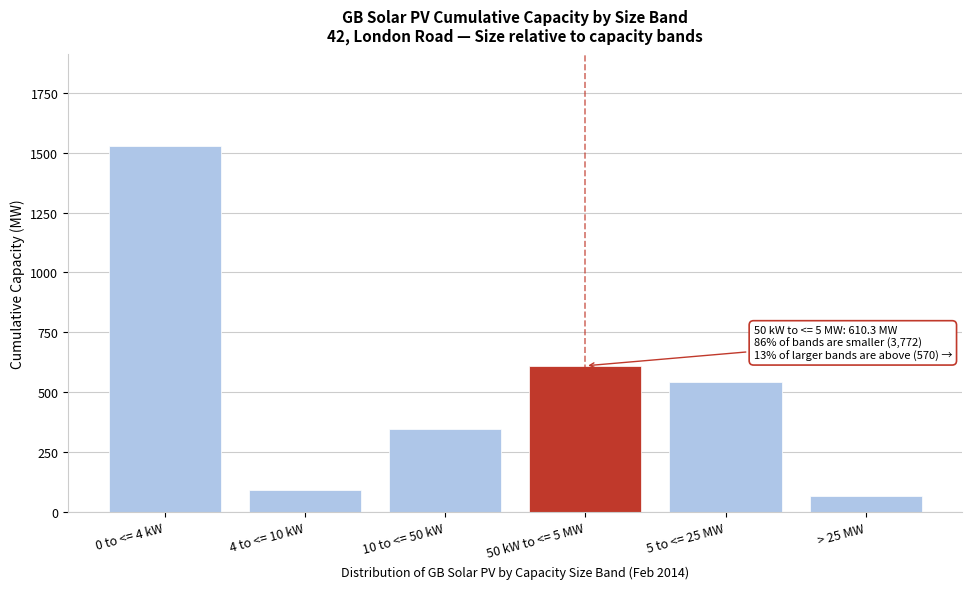

Reading left to right, list all the values displayed in this chart.

0 to <= 4 kW=1527.8	4 to <= 10 kW=93.6	10 to <= 50 kW=348.0	50 kW to <= 5 MW=610.3	5 to <= 25 MW=544.5	> 25 MW=66.2